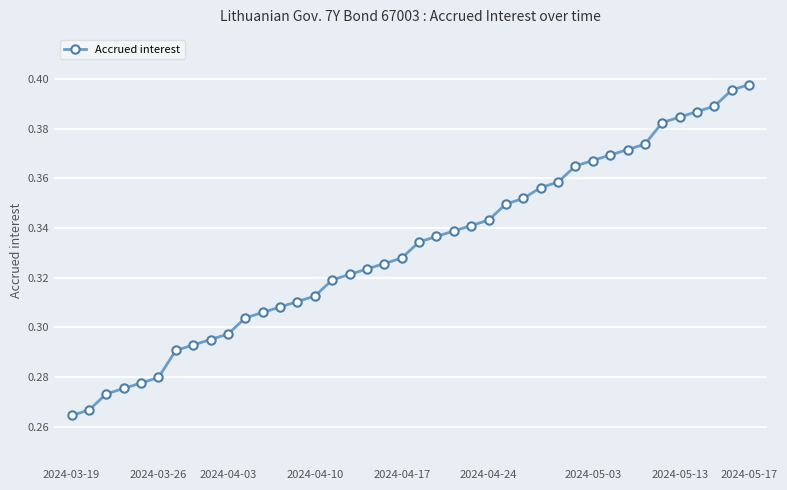

What is the sum of all values?

13.3